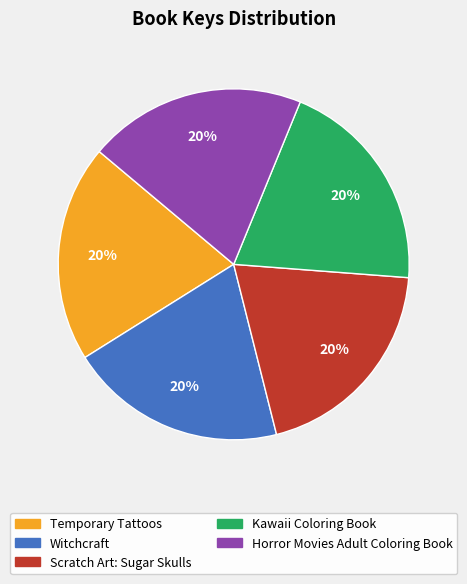

Is it true that Horror Movies Adult Coloring Book is 32% of the pie?

False